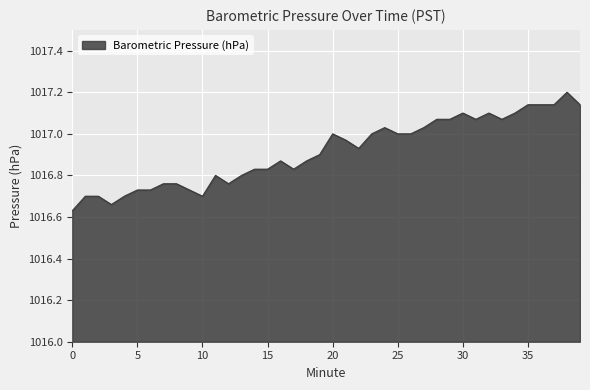

What is the difference between the maximum and minimum values?

0.6